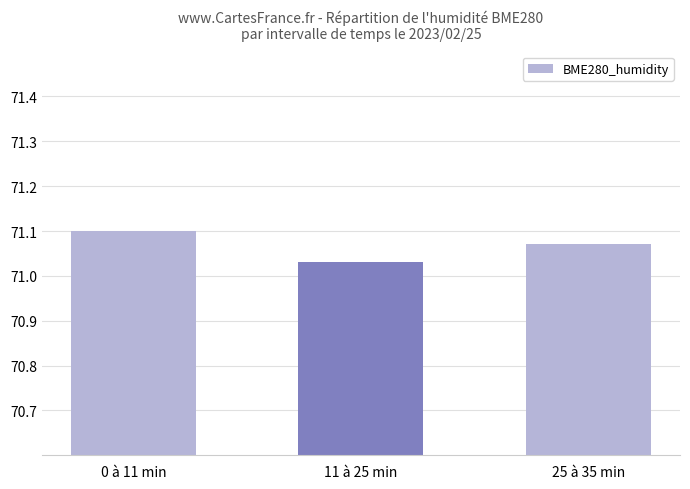

What is the sum of all values?

213.2